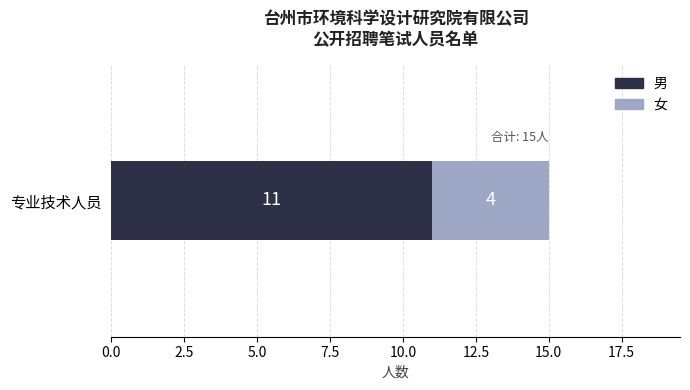

What is the maximum value for 男?

11